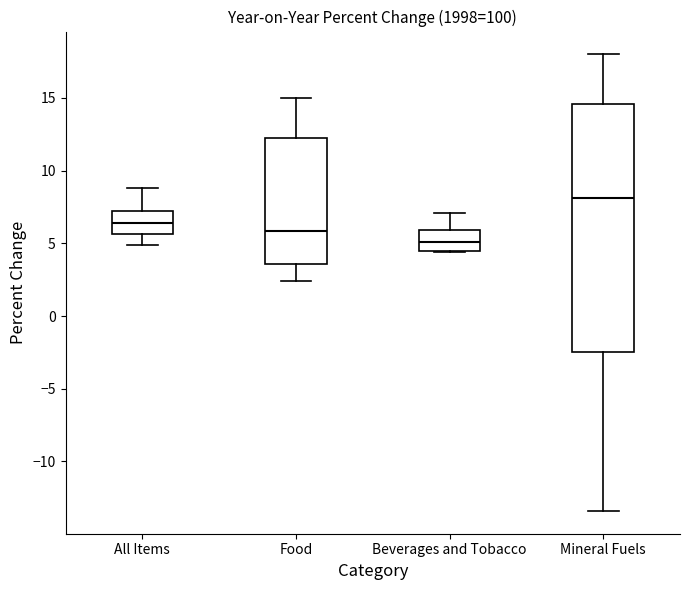

Reading left to right, read every box against the y-axis: the position of its median line, the range the box covers, and the ends of its whiskers. The values are not printed on the chart, so give them approximately, as read against the axis.

All Items: median 6.5, box 5.5 to 7.0, whiskers 5.0 to 9.0
Food: median 6.0, box 3.5 to 12.5, whiskers 2.5 to 15.0
Beverages and Tobacco: median 5.0, box 4.5 to 6.0, whiskers 4.5 to 7.0
Mineral Fuels: median 8.0, box -2.5 to 14.5, whiskers -13.5 to 18.0